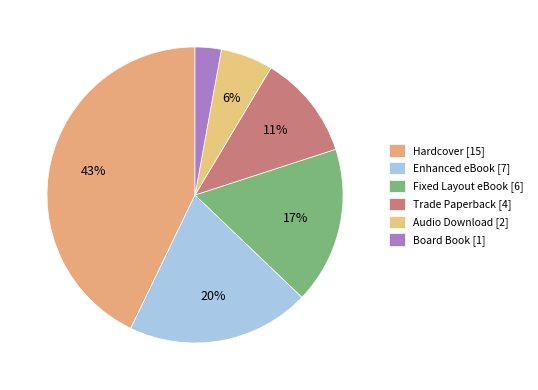

How many segments does this pie chart have?

6